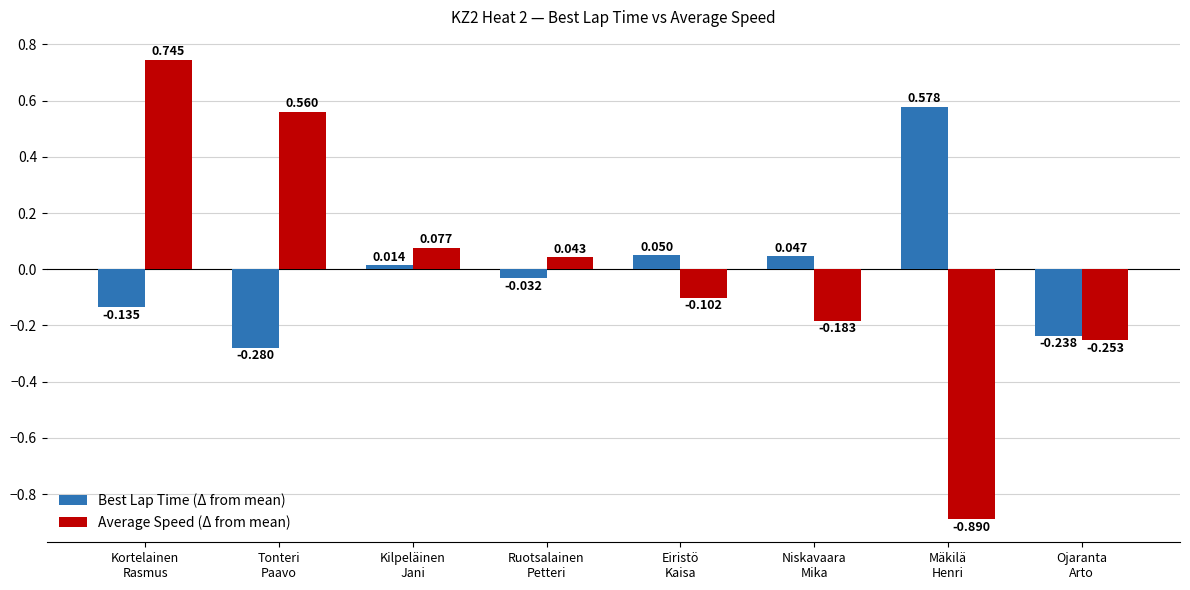

The value of Best Lap Time (Δ from mean) at Tonteri
Paavo is -0.5. True or false?

False